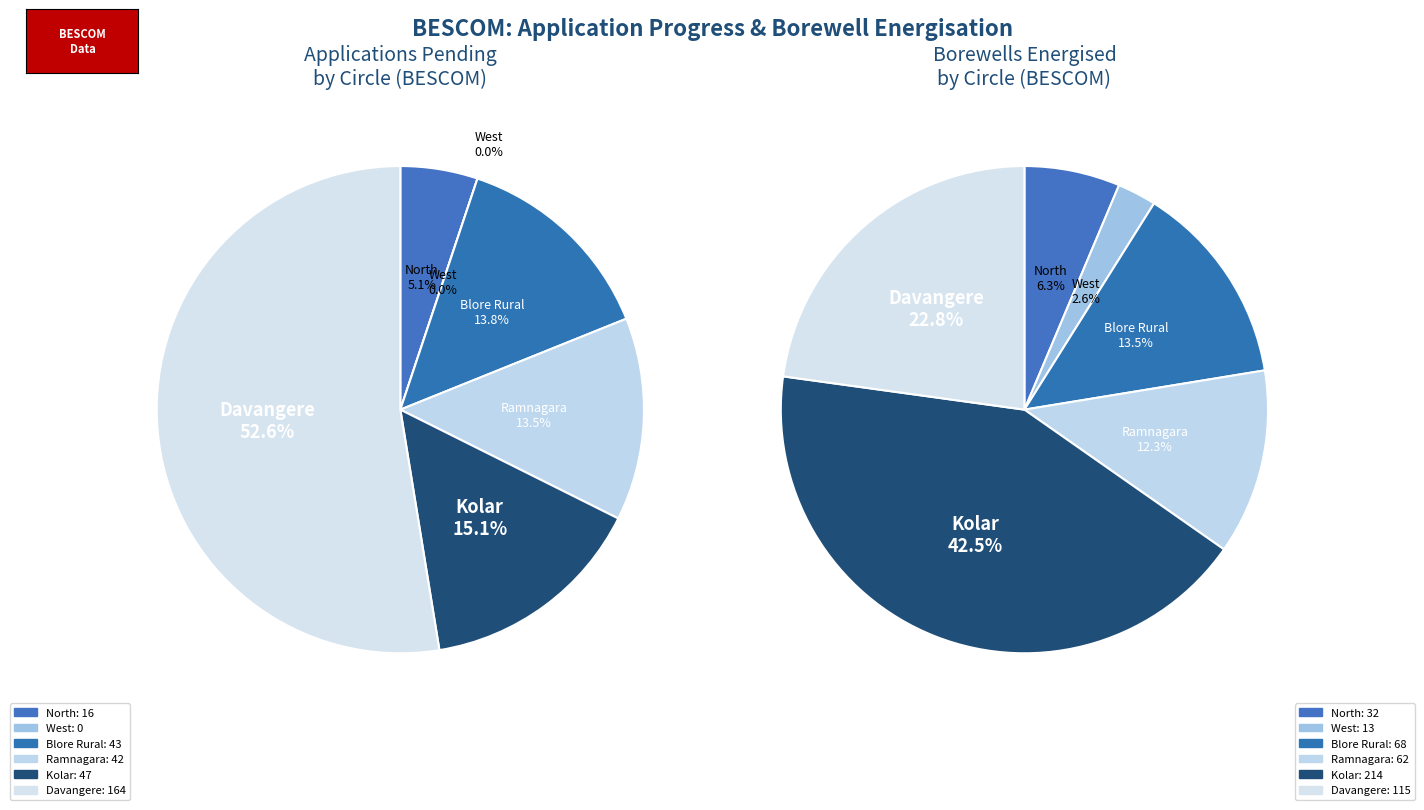

What portion of the pie excludes Kolar?

84.9%